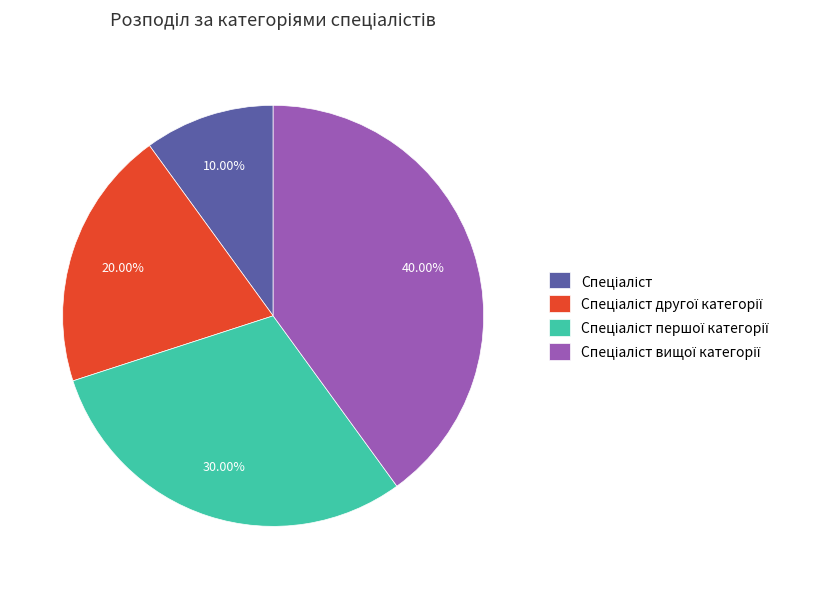

Does any single category account for the majority?

No